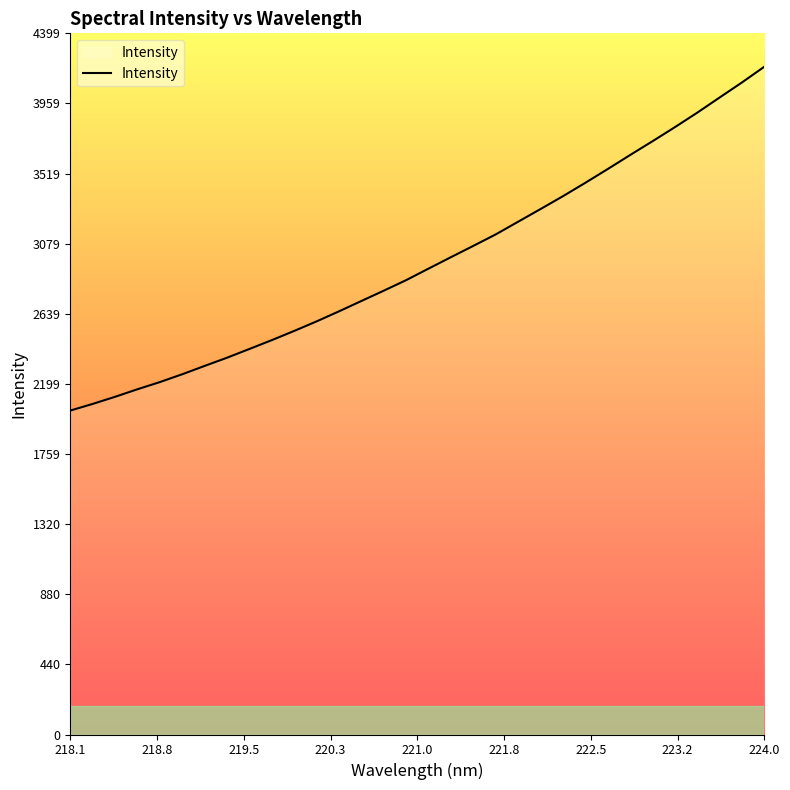

What is the difference between the maximum and minimum values?

2157.1